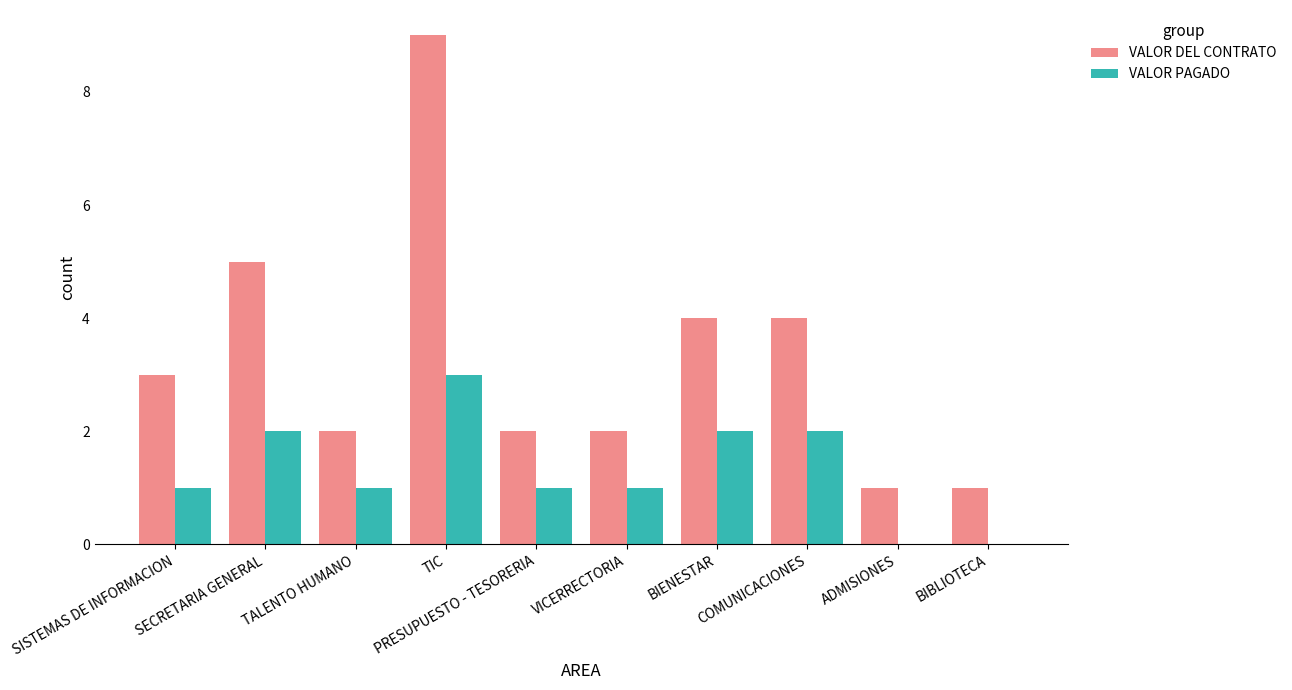

Which series has the largest total across all categories?

VALOR DEL CONTRATO